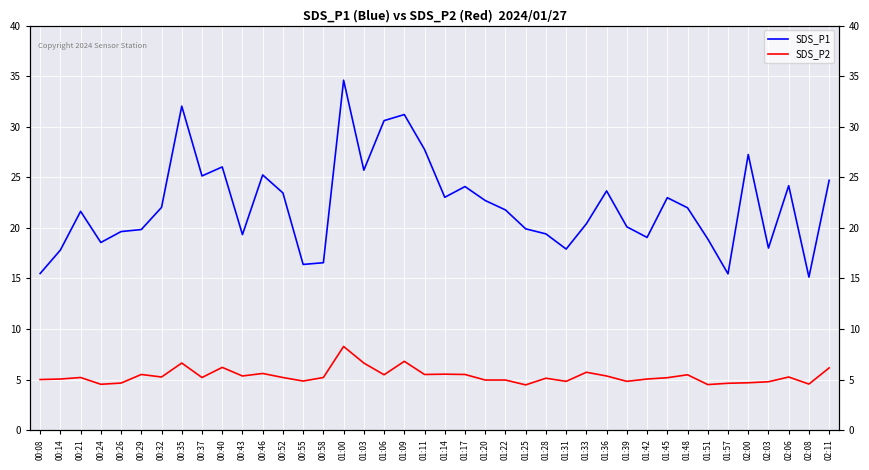

List the series in order of their peak value, lowest first.

SDS_P2, SDS_P1